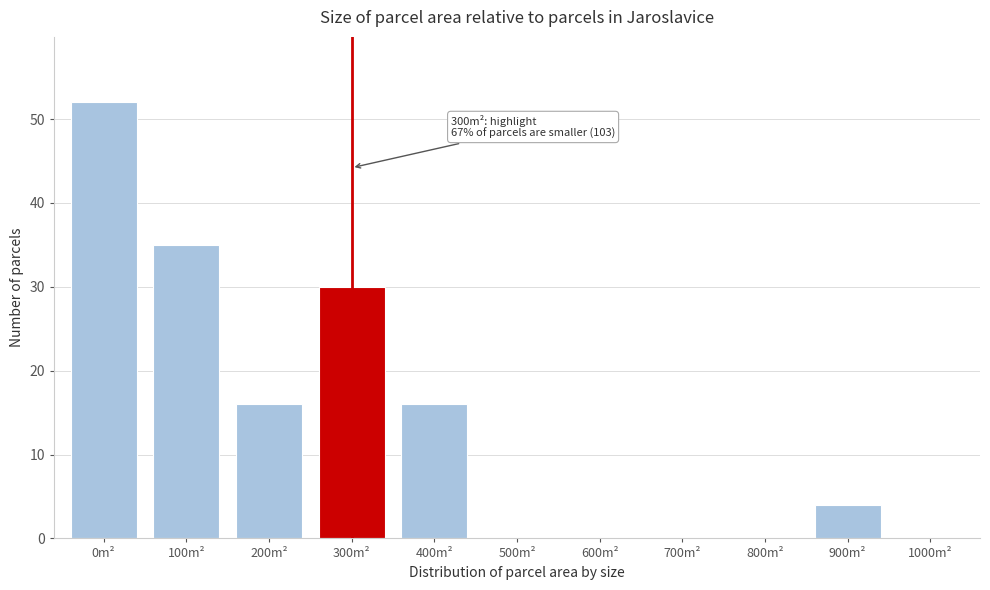

Reading right to left, list all the values displayed in this chart.

1000m²=0	900m²=4	800m²=0	700m²=0	600m²=0	500m²=0	400m²=16	300m²=30	200m²=16	100m²=35	0m²=52